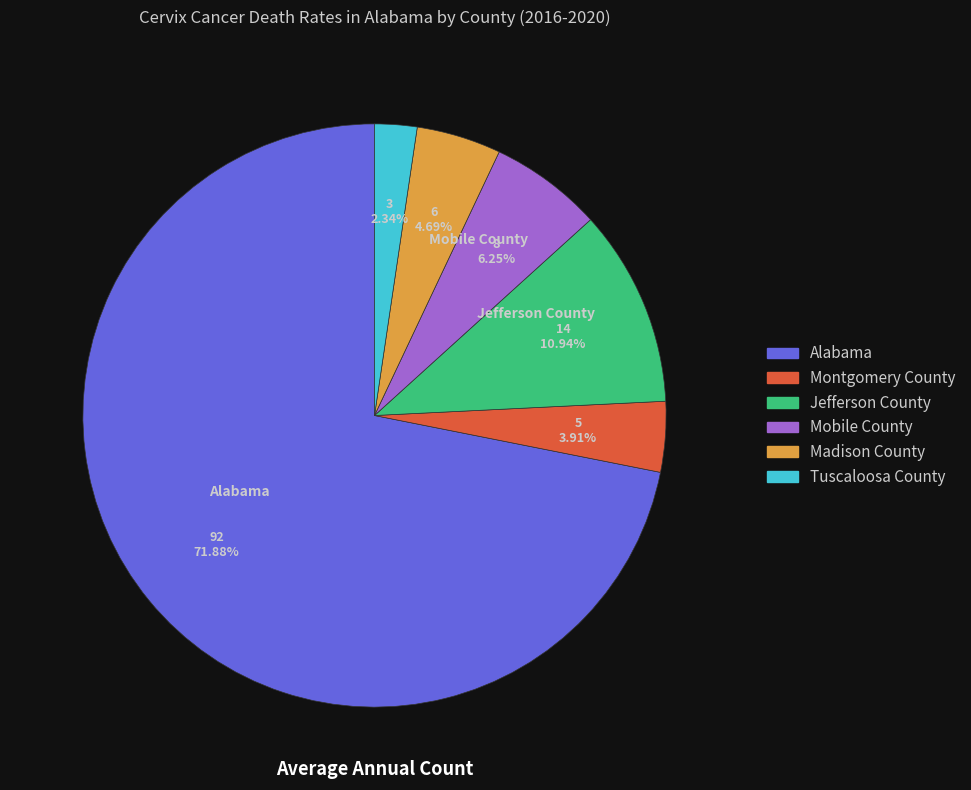

Which category accounts for the majority?

Alabama